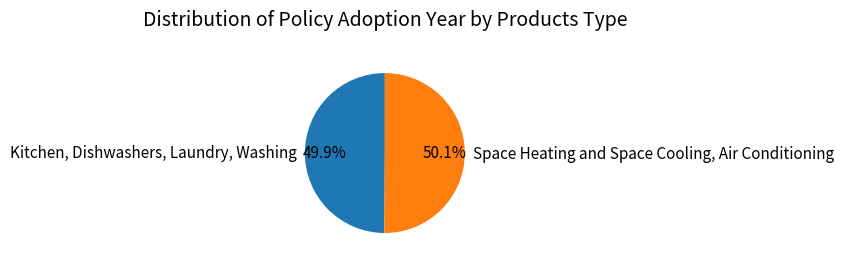

True or false: Kitchen, Dishwashers, Laundry, Washing accounts for 50% of the total.

True